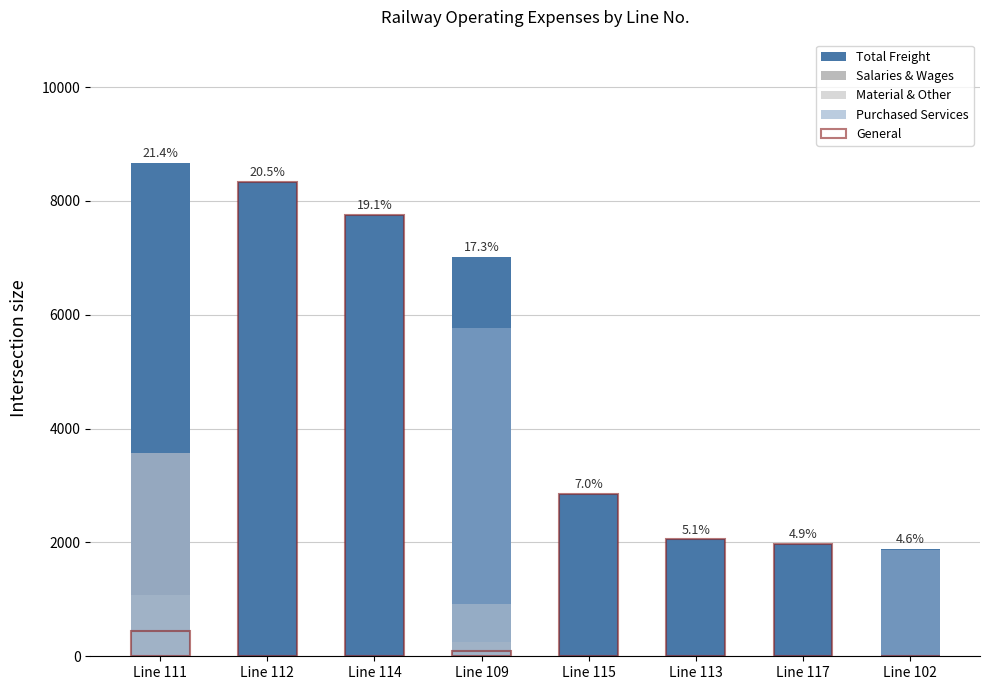

Reading right to left, extract all data points from this chart.

Total Freight: Line 102=1882	Line 117=1978	Line 113=2052	Line 115=2847	Line 109=7022	Line 114=7756	Line 112=8327	Line 111=8666
Salaries & Wages: Line 102=3	Line 117=0	Line 113=0	Line 115=0	Line 109=250	Line 114=0	Line 112=0	Line 111=3566
Material & Other: Line 102=4	Line 117=0	Line 113=0	Line 115=0	Line 109=923	Line 114=0	Line 112=0	Line 111=1080
Purchased Services: Line 102=1874	Line 117=0	Line 113=0	Line 115=0	Line 109=5763	Line 114=0	Line 112=0	Line 111=3570
General: Line 102=1	Line 117=1978	Line 113=2052	Line 115=2847	Line 109=86	Line 114=7756	Line 112=8327	Line 111=450